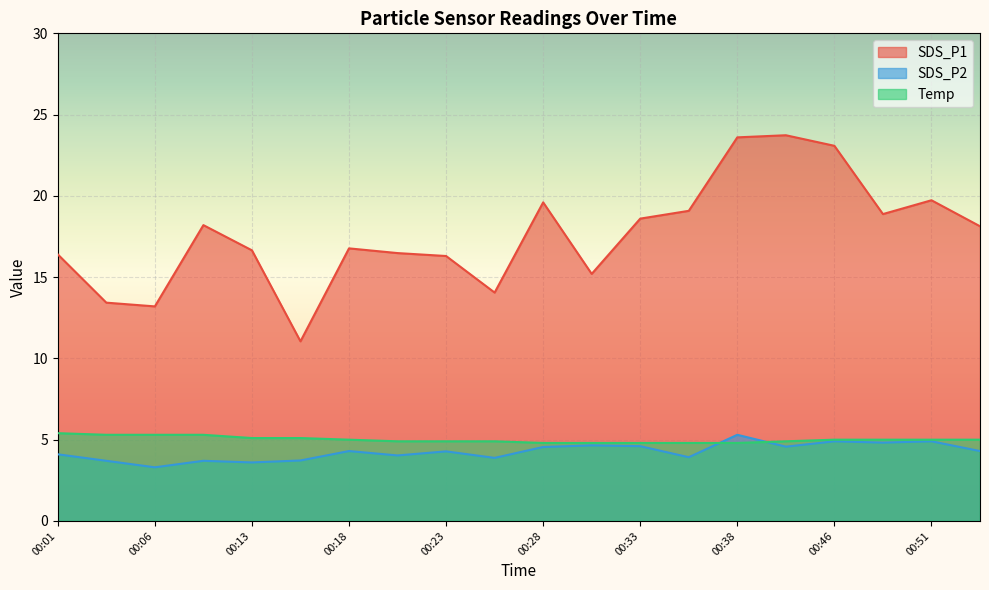

At how many categories does at least one series exceed 10?

20